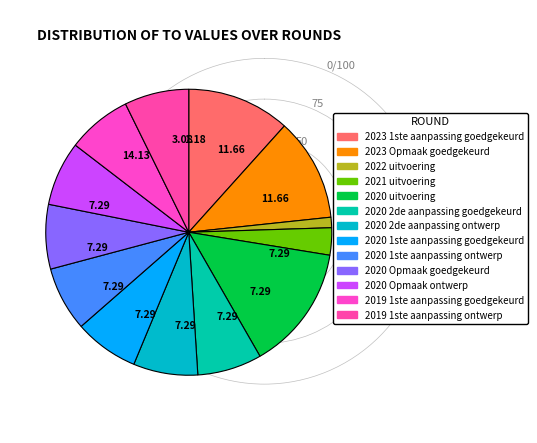

Combined, what portion of the pie is 2021 uitvoering and 2020 uitvoering?

17.2%